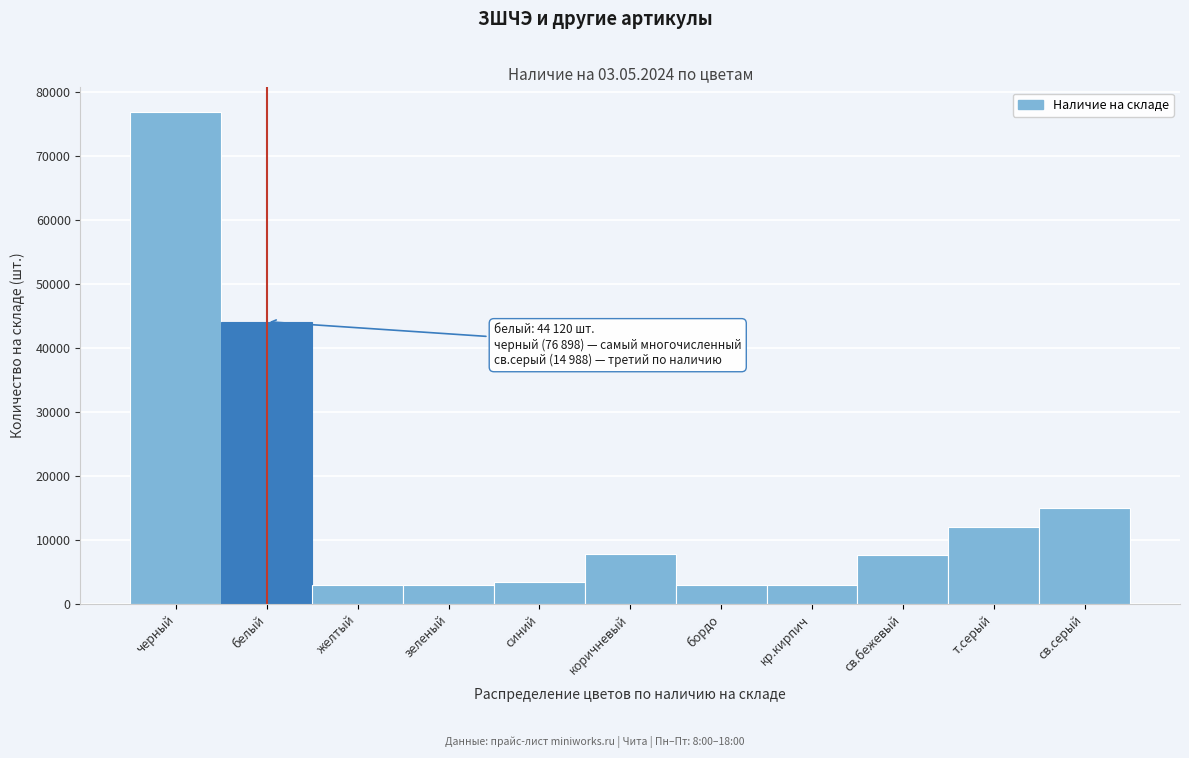

What is the label of the 3rd bar from the right?

св.бежевый